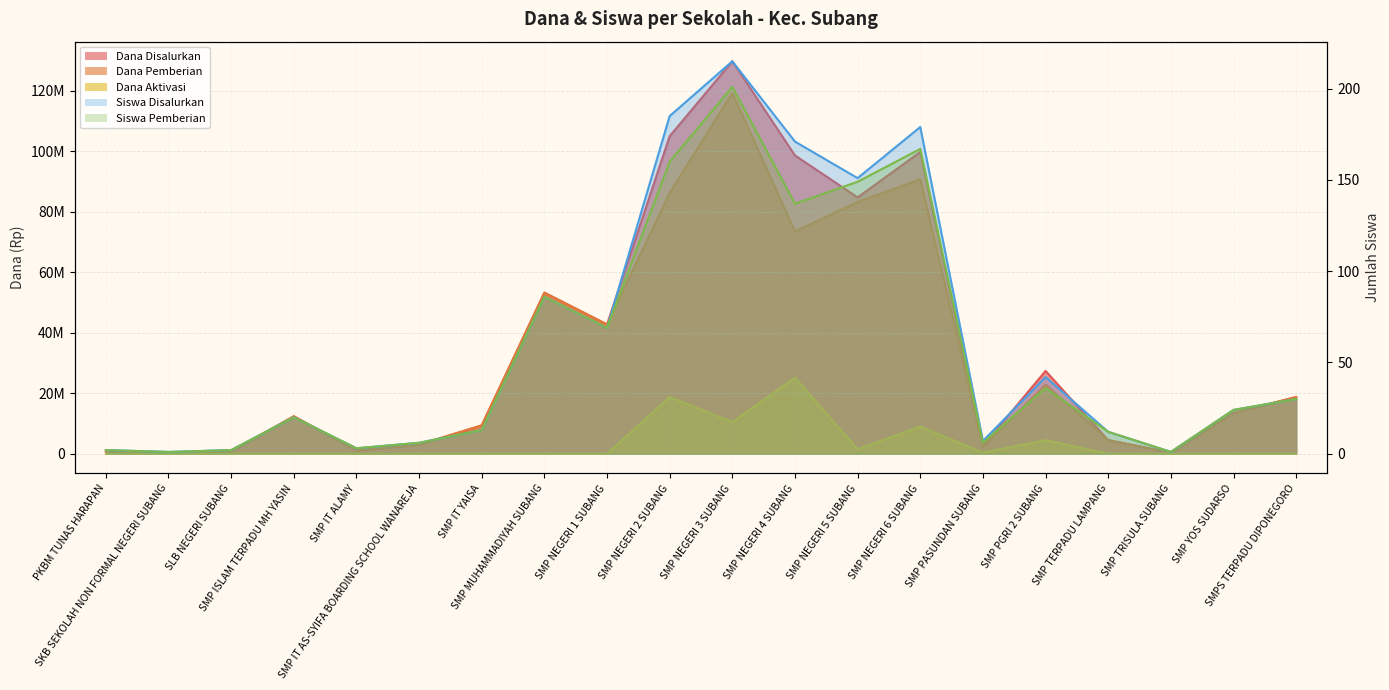

How many lines are shown in the chart?

5